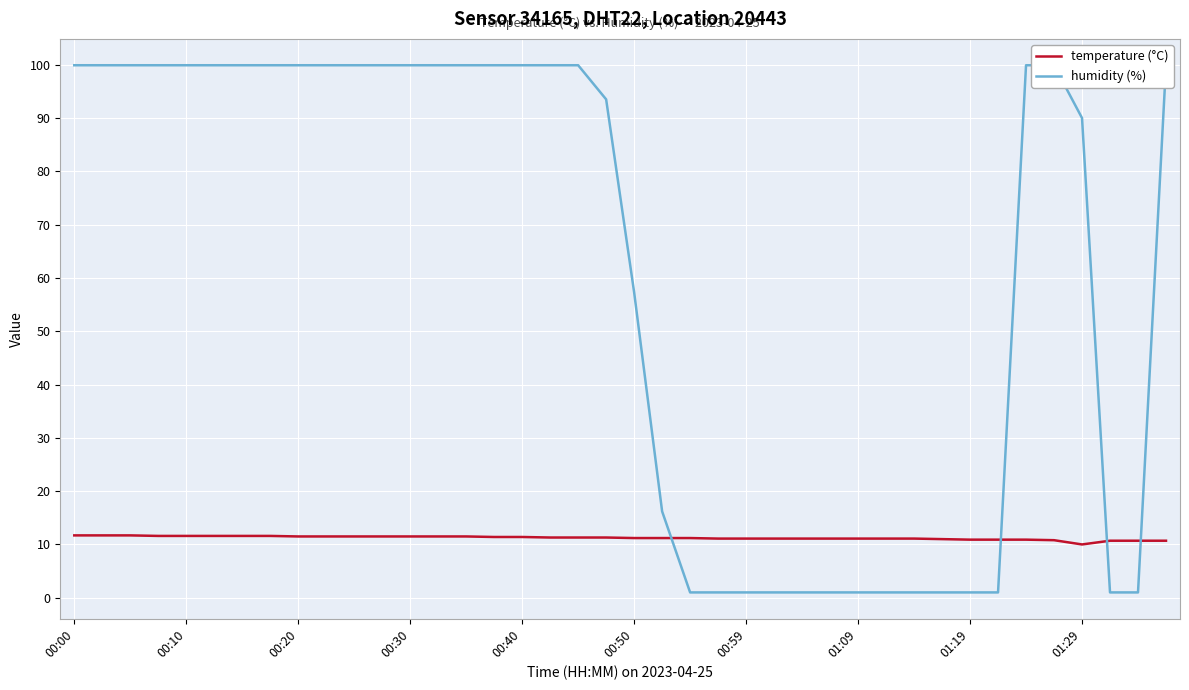

How many times do temperature (°C) and humidity (%) cross each other?

4